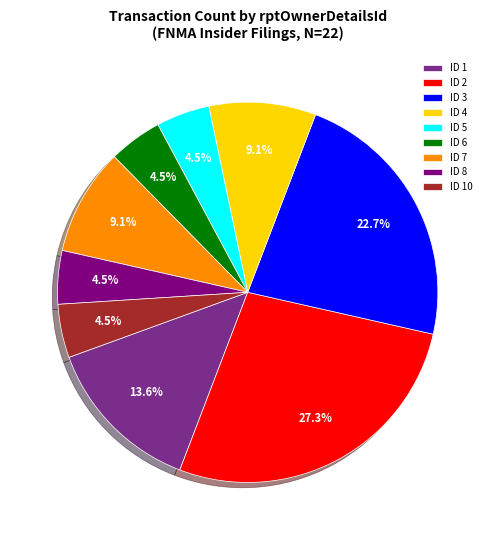

Do ID 4 and ID 6 together represent more than half of the pie?

No